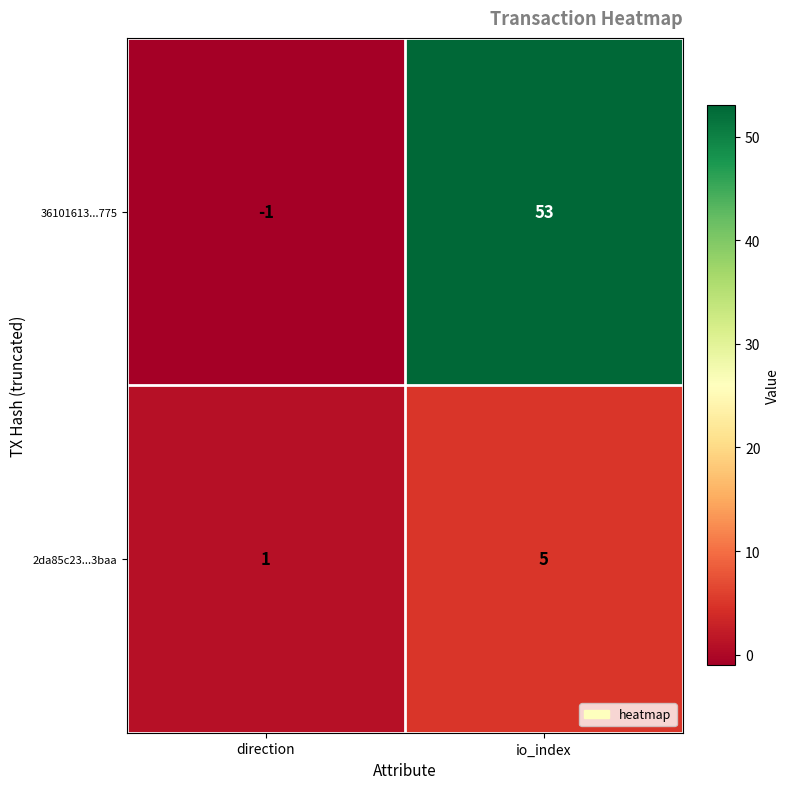

Is it true that 2da85c23...3baa equals 2 at direction?

False